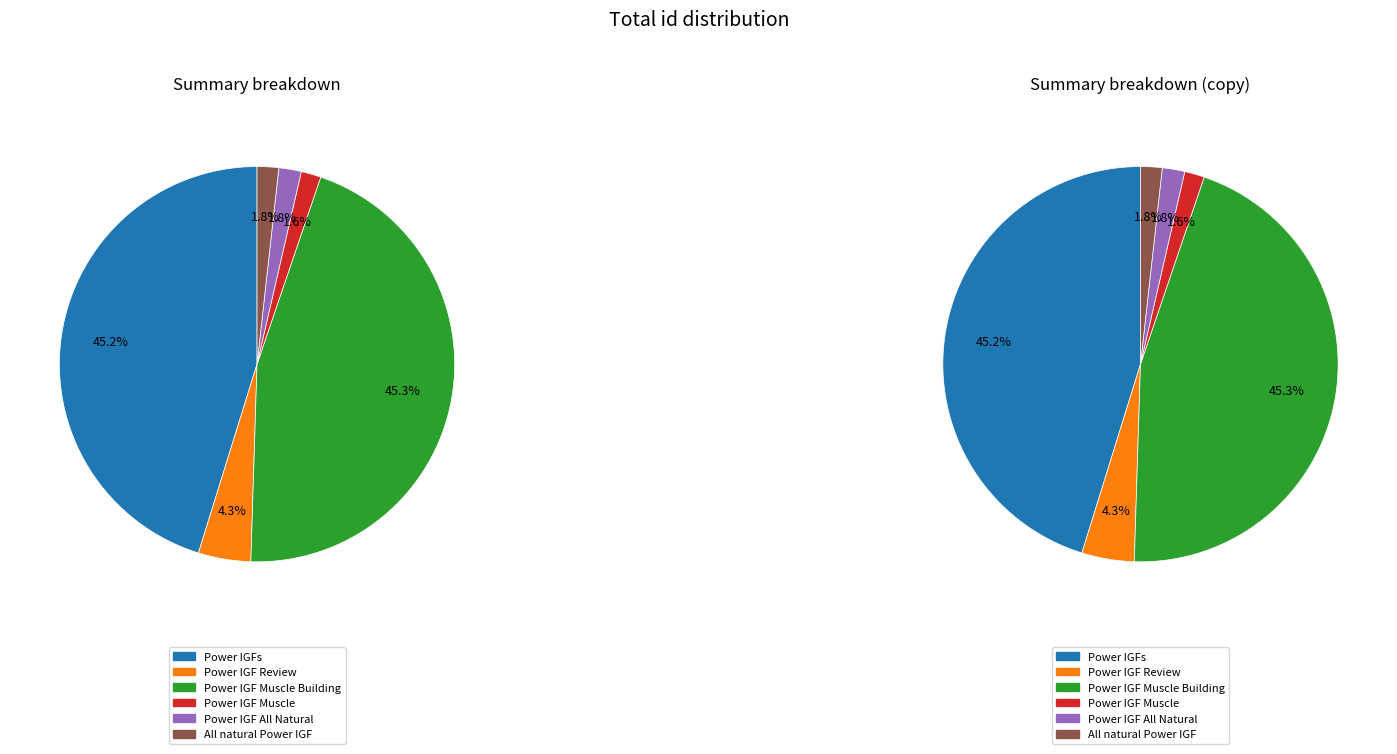

Is the sum of Power IGFs and Power IGF All Natural greater than half?

No